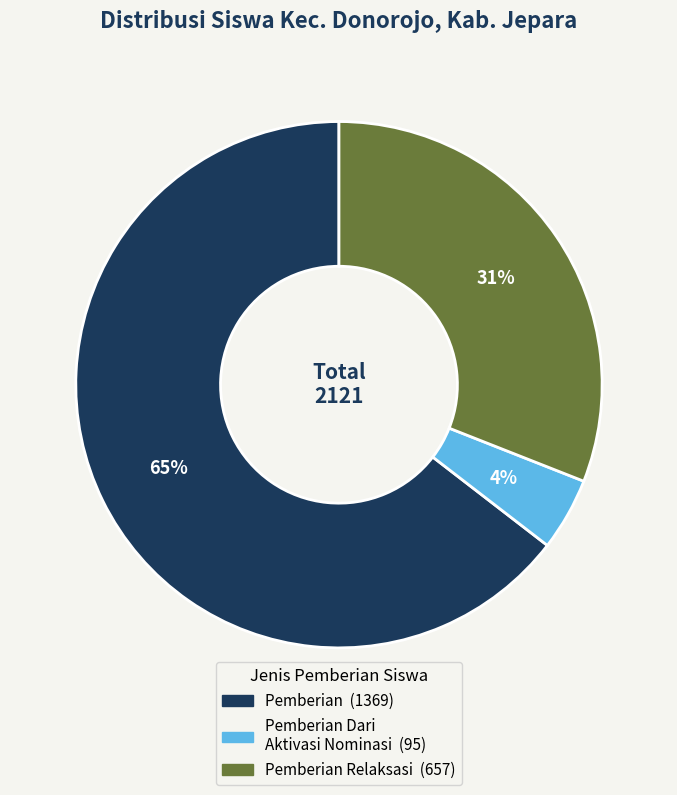

To the nearest percent, what is the average slice percentage?

33%